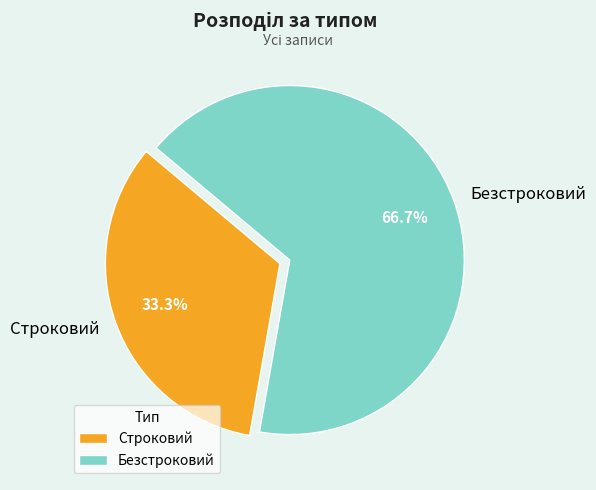

To the nearest percent, what portion does Строковий represent?

33%